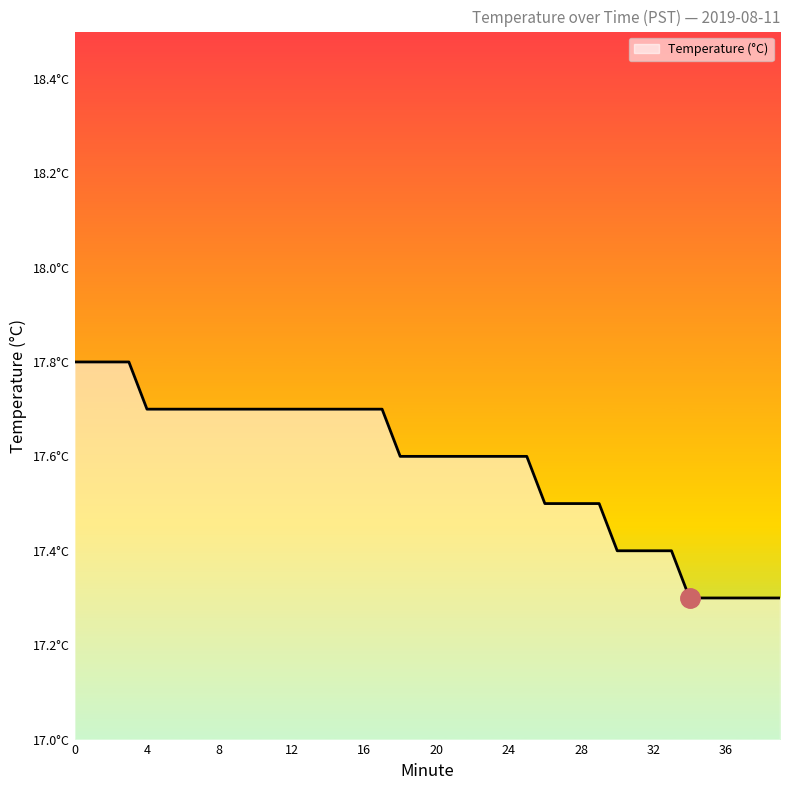

Rank the categories by value from lowest to highest.

34, 35, 36, 37, 38, 39, 30, 31, 32, 33, 26, 27, 28, 29, 18, 19, 20, 21, 22, 23, 24, 25, 4, 5, 6, 7, 8, 9, 10, 11, 12, 13, 14, 15, 16, 17, 0, 1, 2, 3